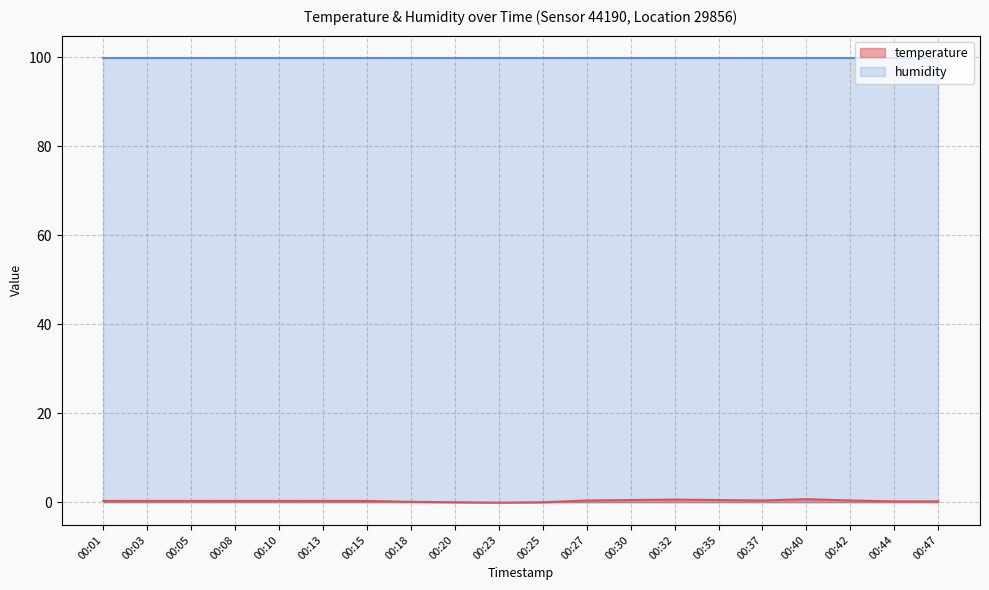

What is the value of the 15th point from the left?

0.5